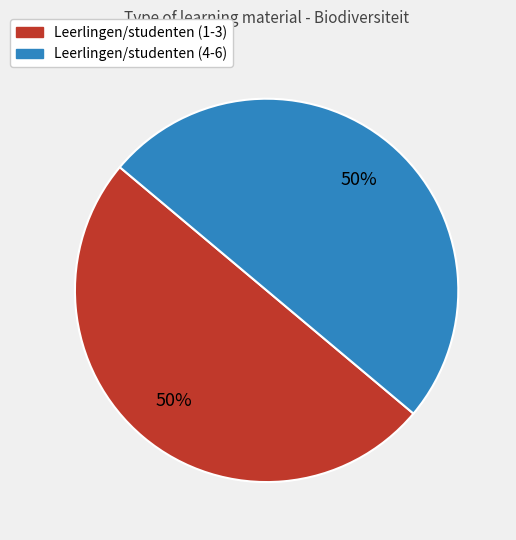

Is the sum of Leerlingen/studenten (4-6) and Leerlingen/studenten (1-3) greater than half?

Yes